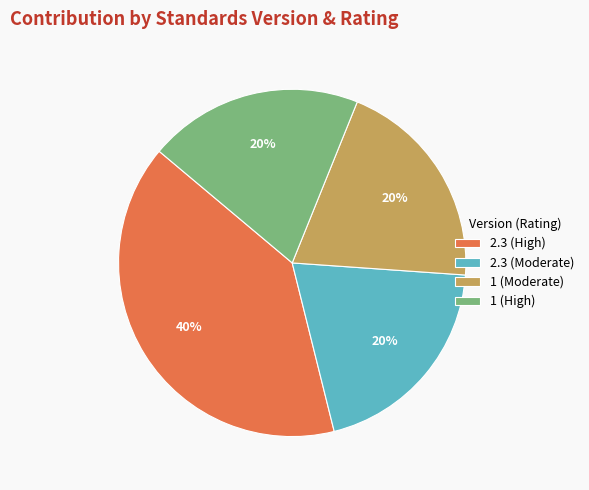

To the nearest percent, what is the combined percentage of 1 (High) and 2.3 (High)?

60%